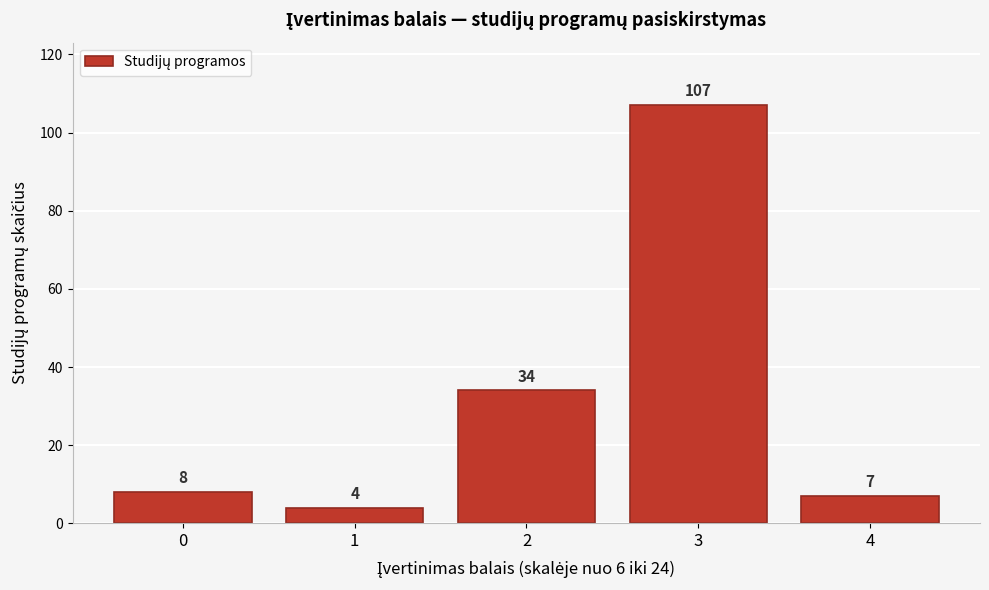

Reading left to right, list all the values displayed in this chart.

0=8	1=4	2=34	3=107	4=7